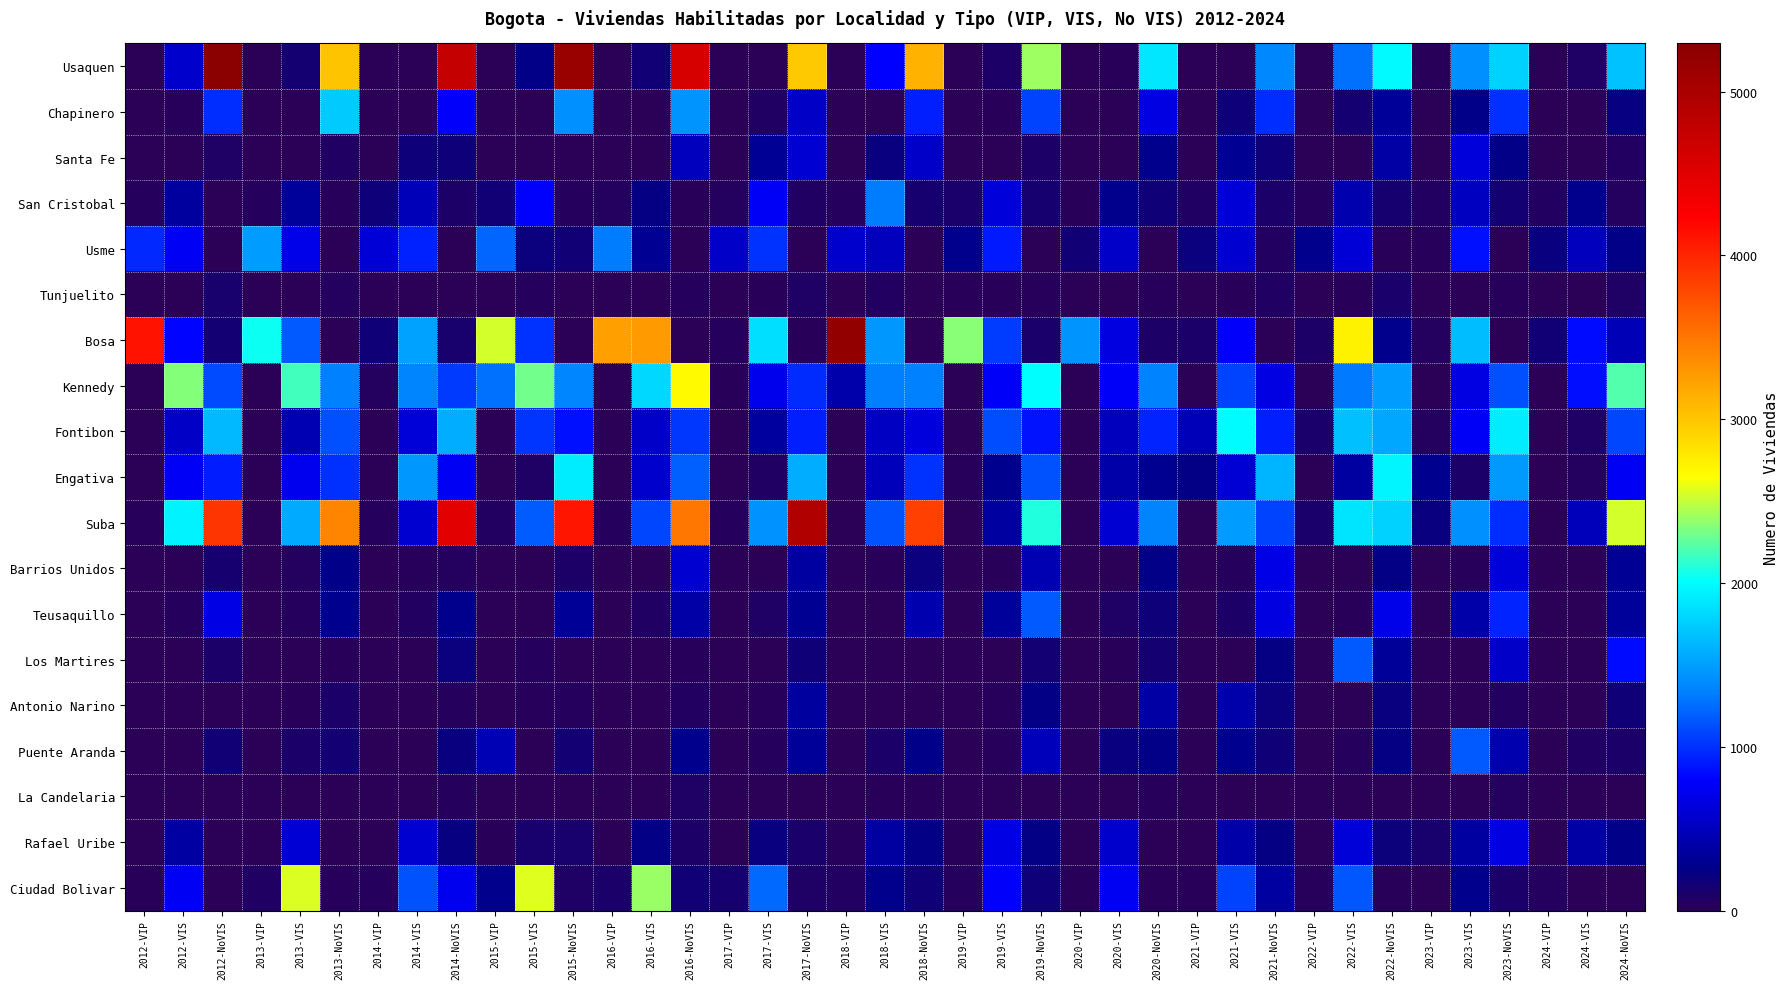

Which series has the largest total across all categories?

Suba